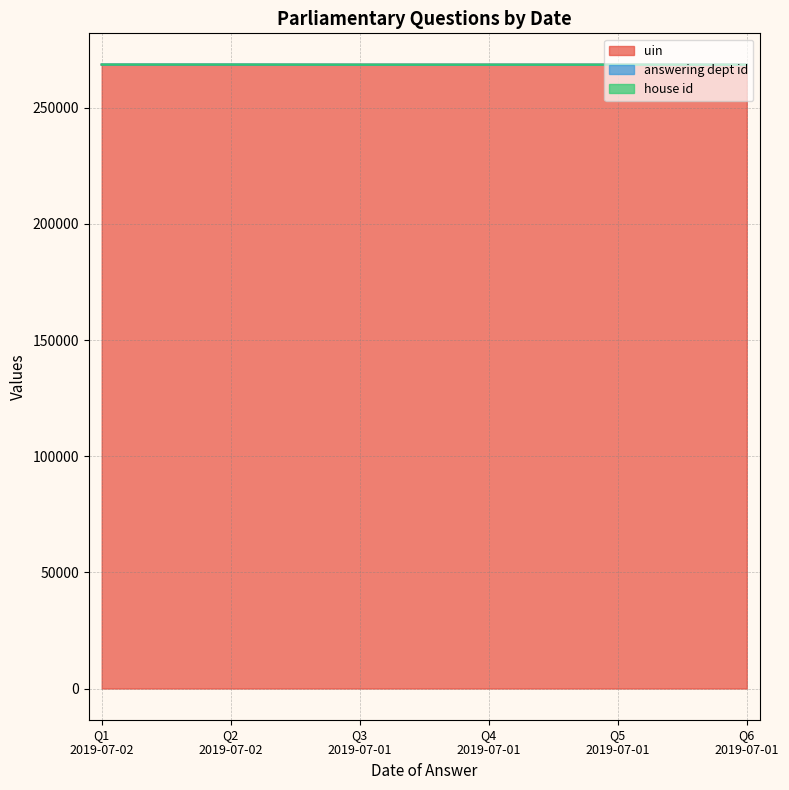

How many data points in answering dept id are above 268531?

2